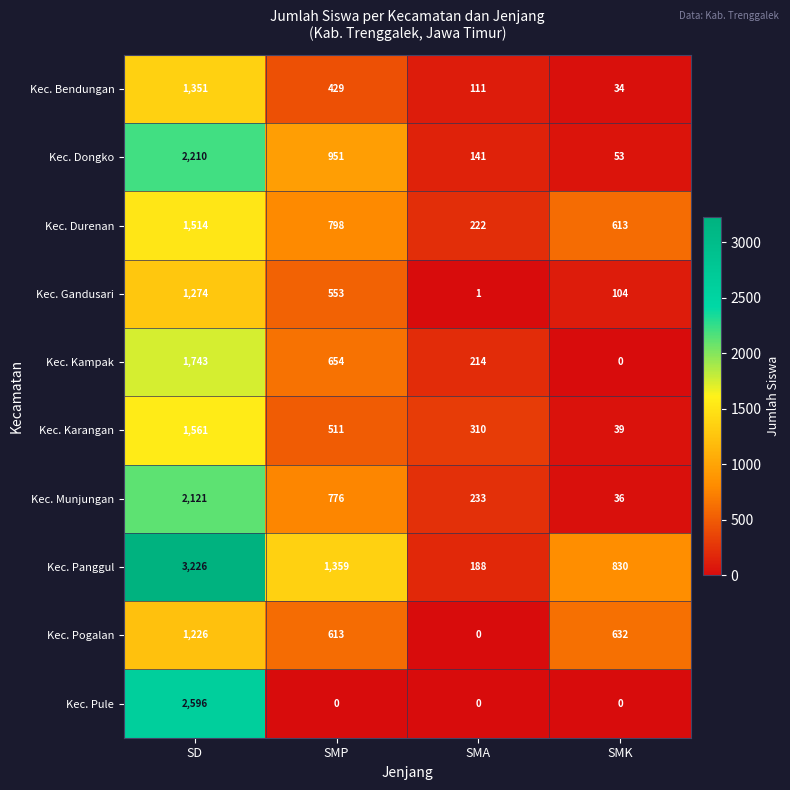

Between SD and SMP, which series saw the biggest shift?

Kec. Pule